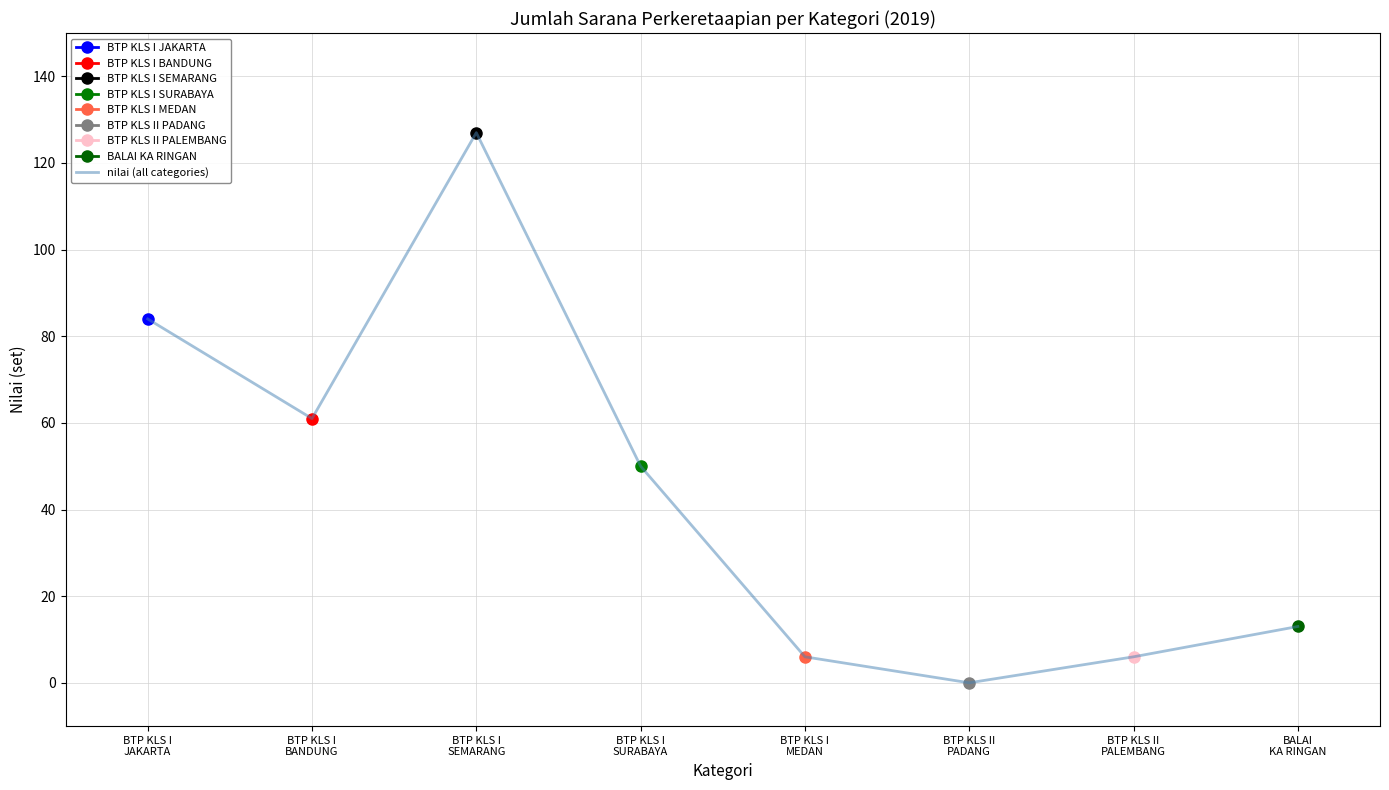

What is the label of the 6th point from the left?

BTP KLS II
PADANG